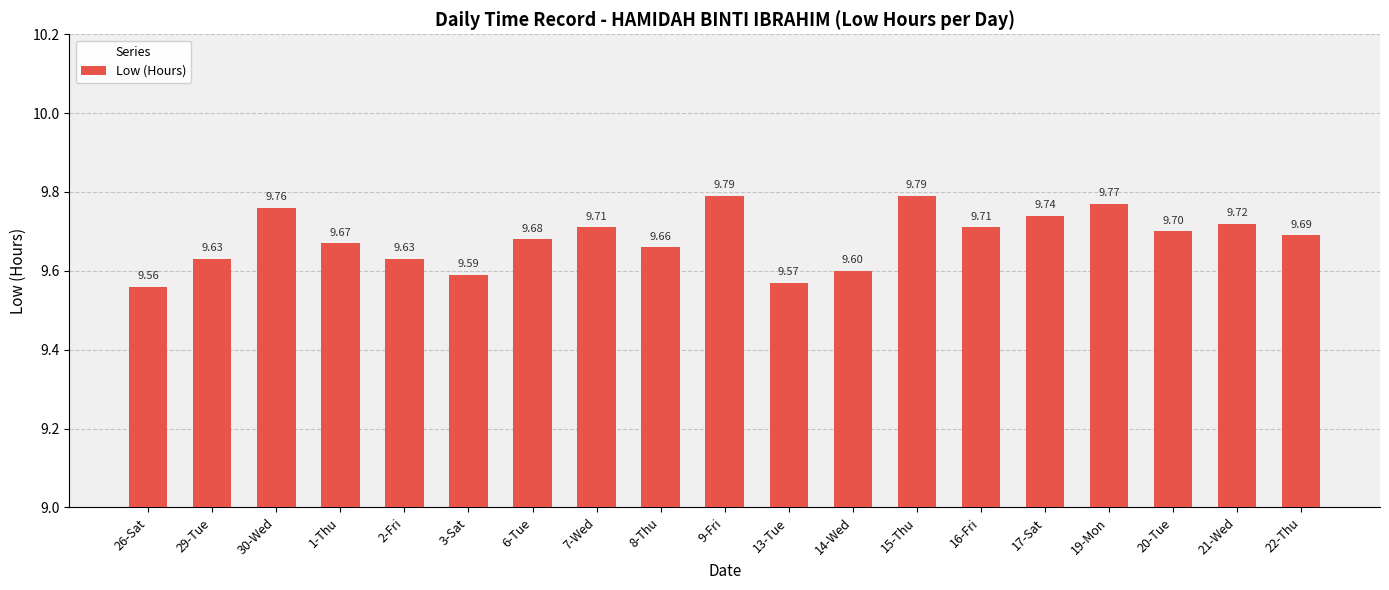

What is the label of the 8th bar from the right?

14-Wed